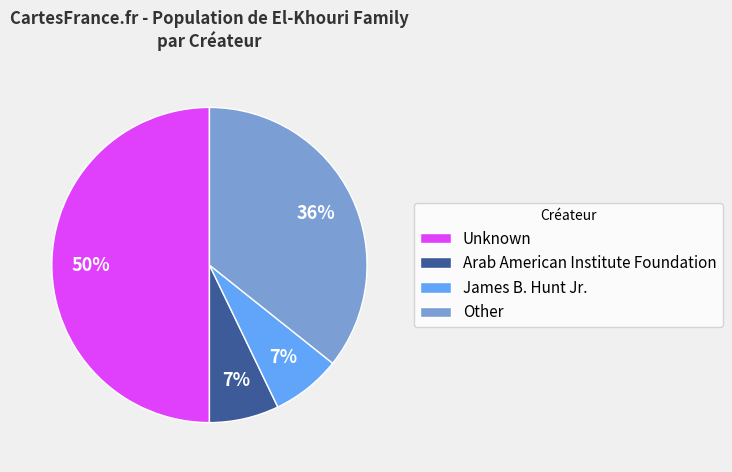

Between Unknown and Arab American Institute Foundation, which is larger?

Unknown